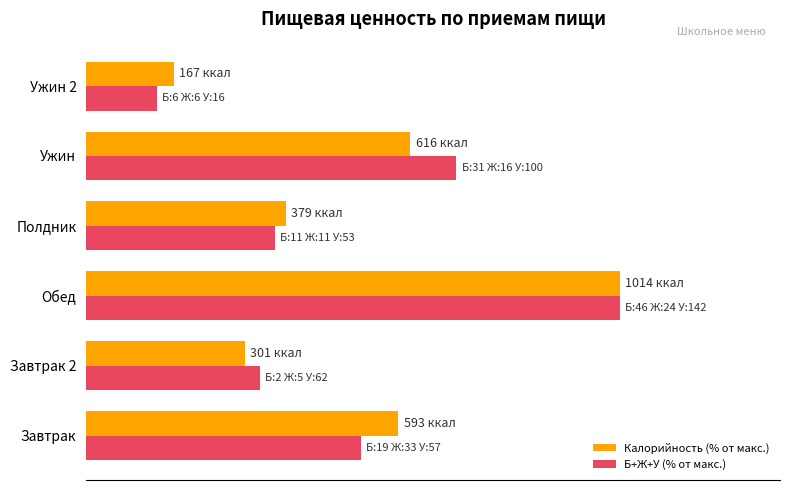

Reading left to right, what are all the values shown in this chart?

Калорийность (% от макс.): 58.5	29.7	100.0	37.4	60.7	16.5
Б+Ж+У (% от макс.): 51.4	32.5	100.0	35.4	69.3	13.2